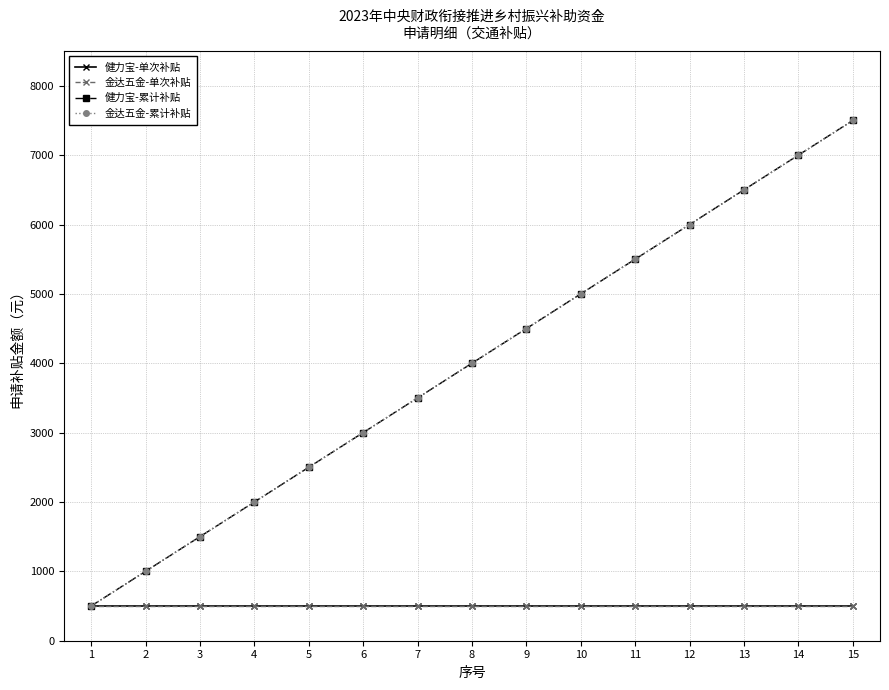

True or false: 健力宝-单次补贴 and 健力宝-累计补贴 cross at least once.

False